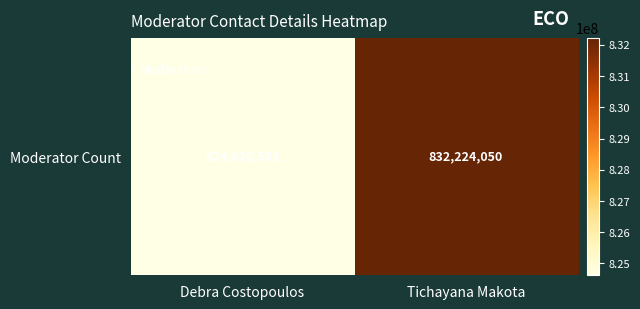

Read the value at Debra Costopoulos.

824620581